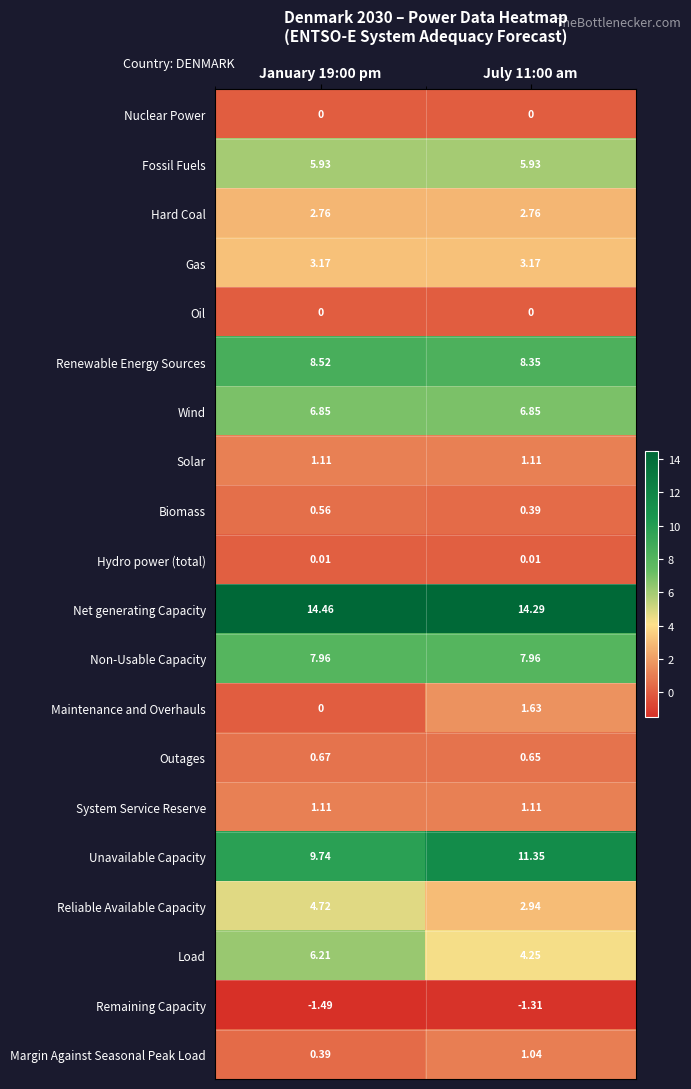

Which series has the largest total across all categories?

Net generating Capacity